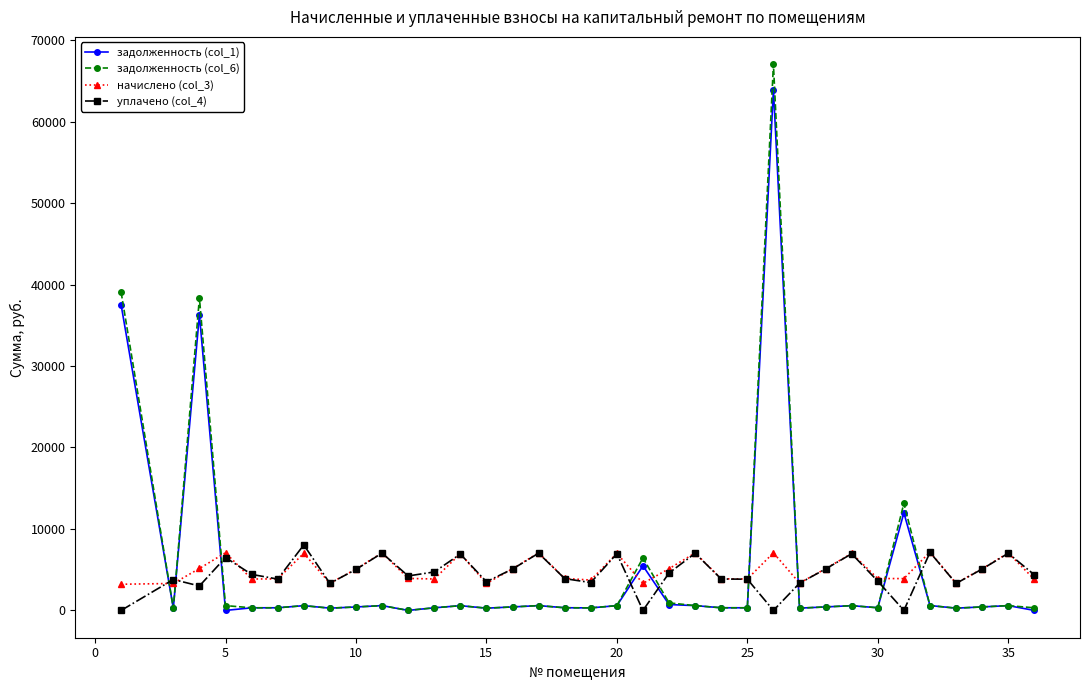

After their last crossing, which series has the higher values: уплачено (col_4) or задолженность (col_1)?

уплачено (col_4)